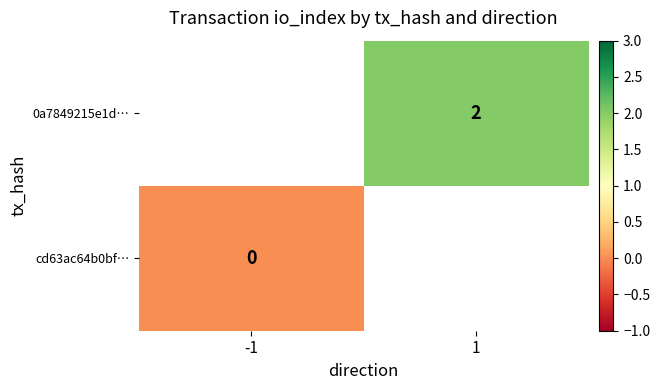

Count the number of categories in the chart.

2